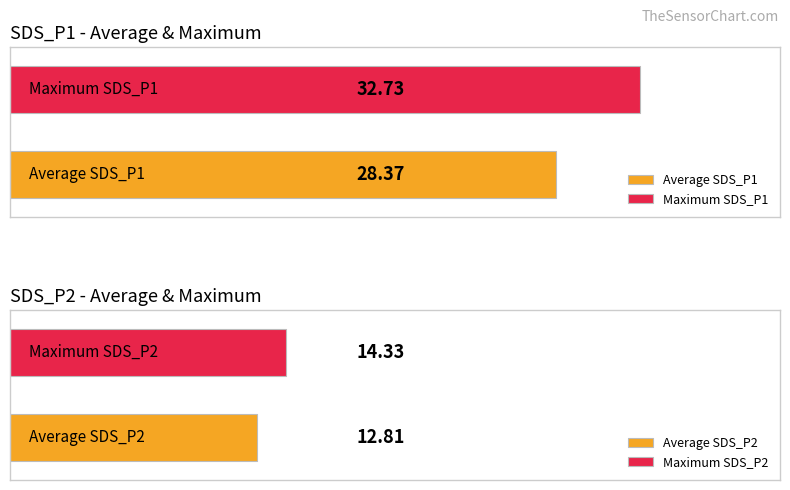

Are the bars horizontal?

Yes